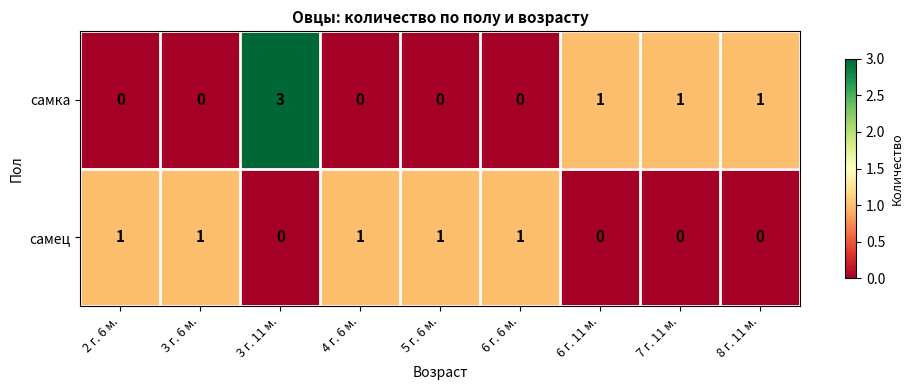

How many series are shown in this chart?

2